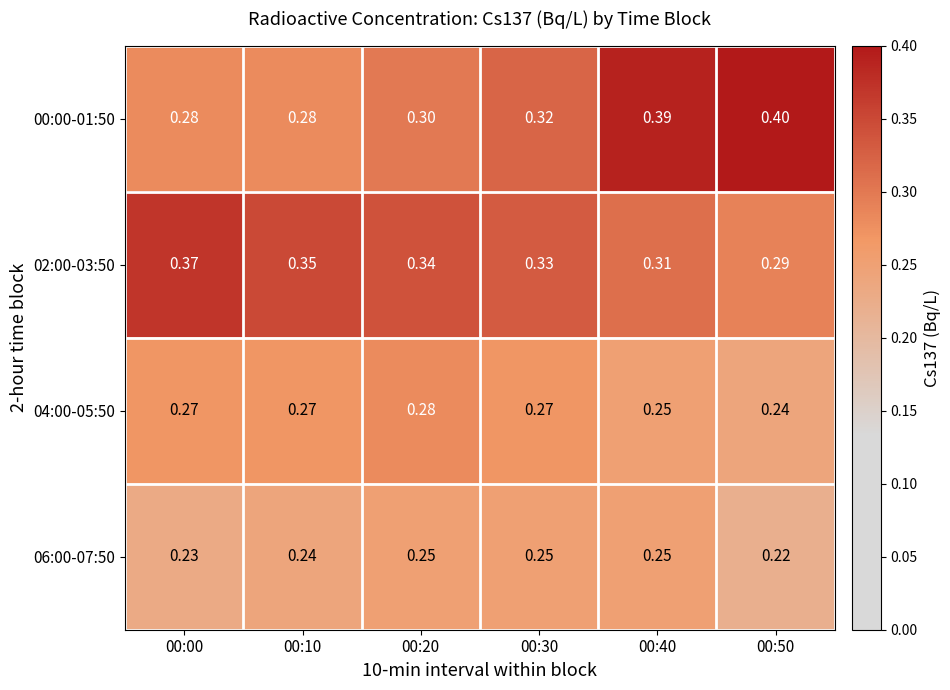

Count the number of data series in this chart.

4